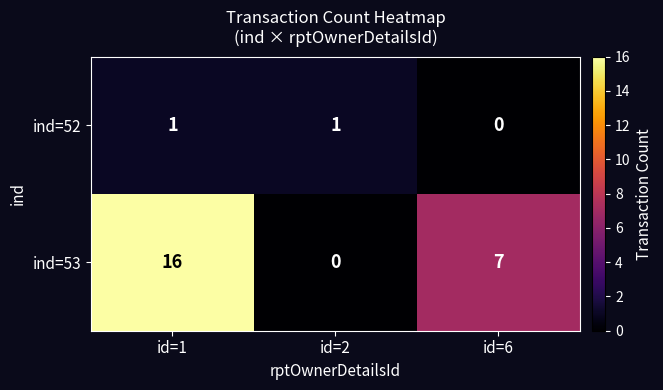

What is the total value across all series at id=6?

7